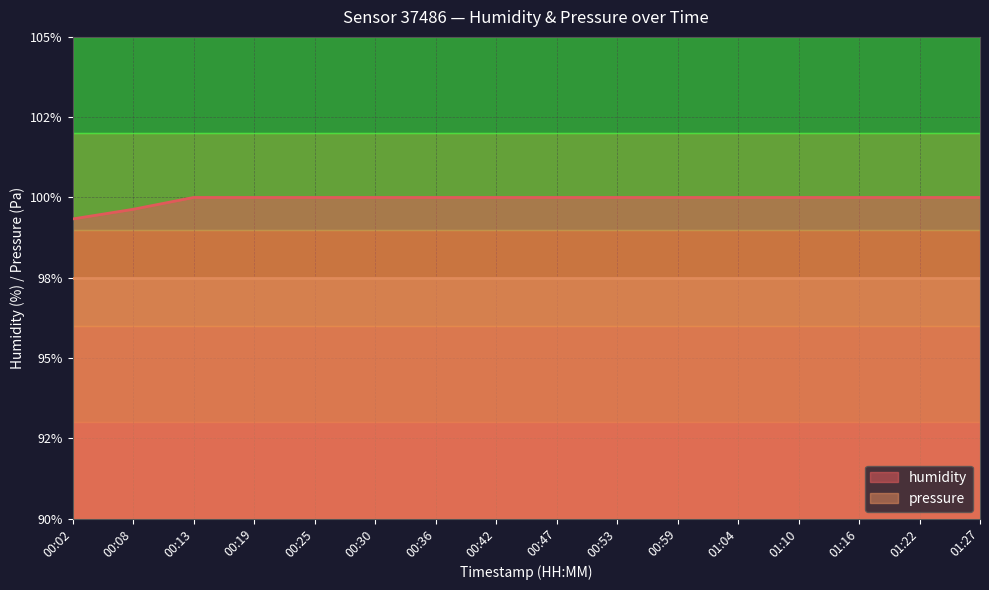

Which label corresponds to the largest value in the chart?

00:13